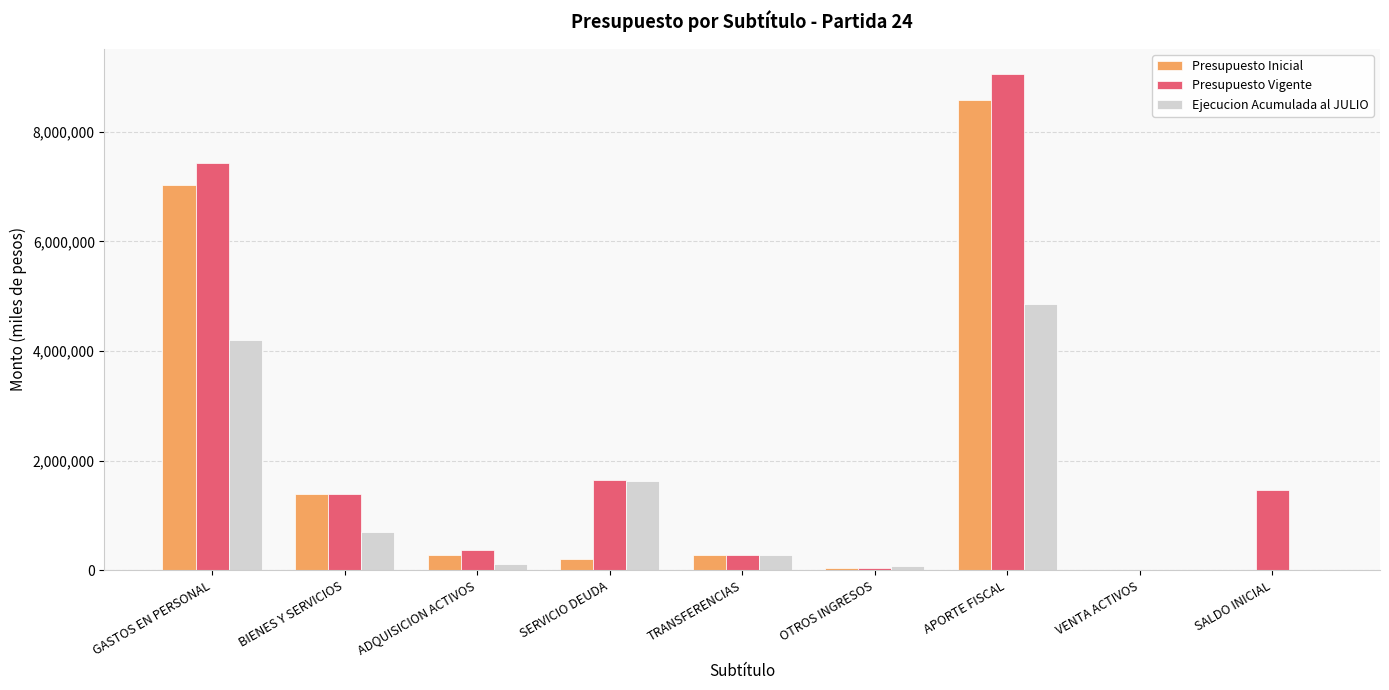

How many data points does each series have?

9